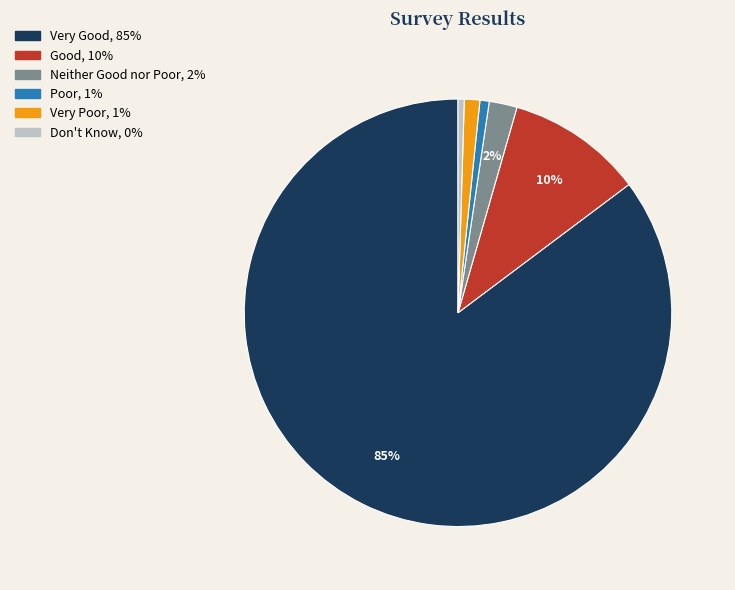

To the nearest percent, what is the average slice percentage?

17%